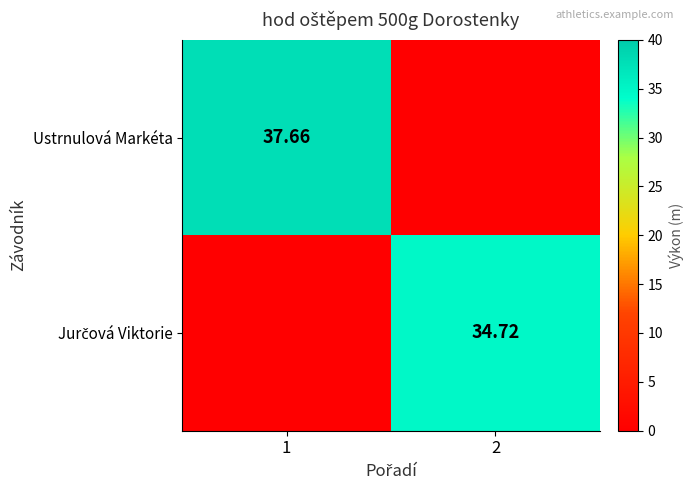

Which category has the highest value in the Jurčová Viktorie series?

2